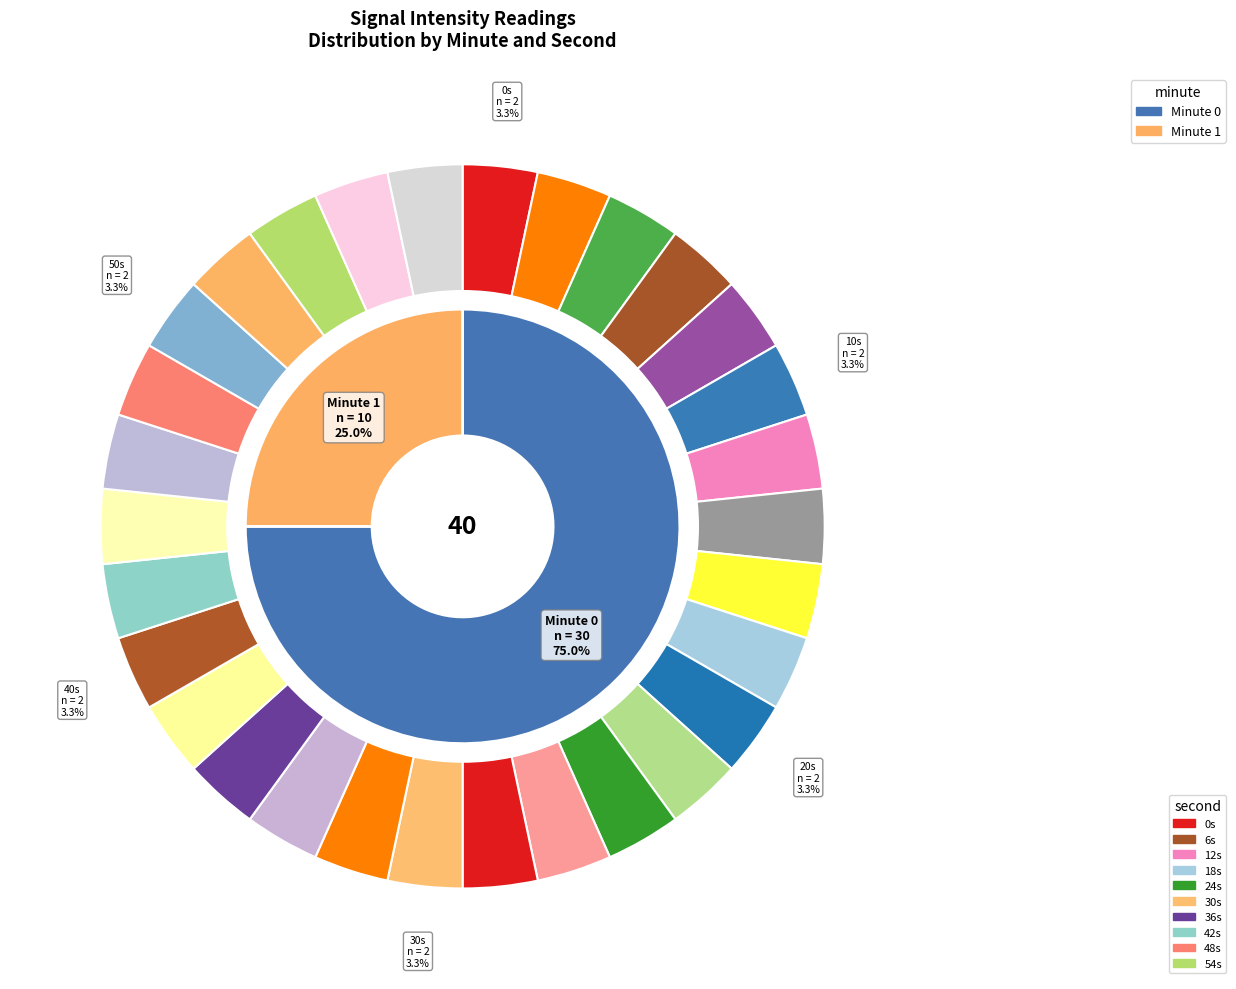

The 32 slice represents 14% of the pie. True or false?

False